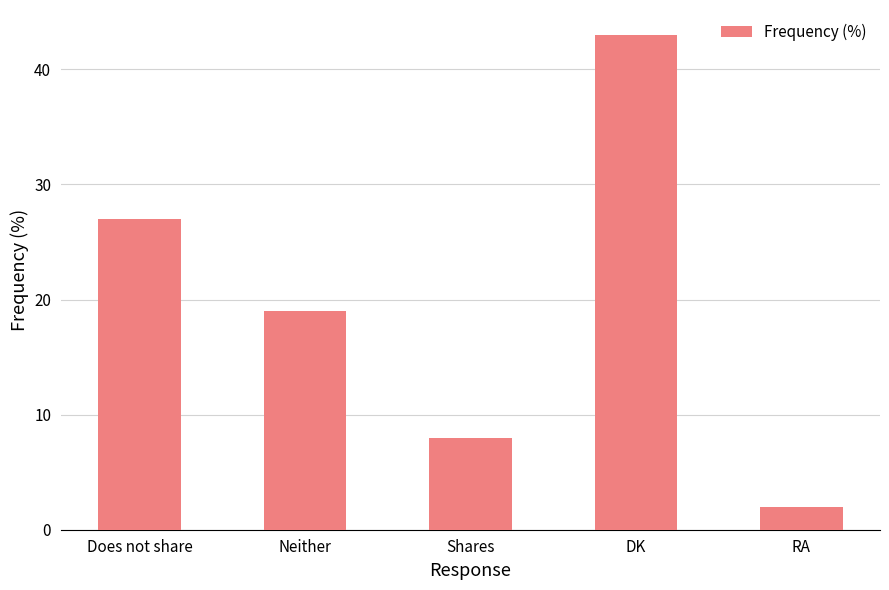

Reading left to right, what are all the values shown in this chart?

27	19	8	43	2